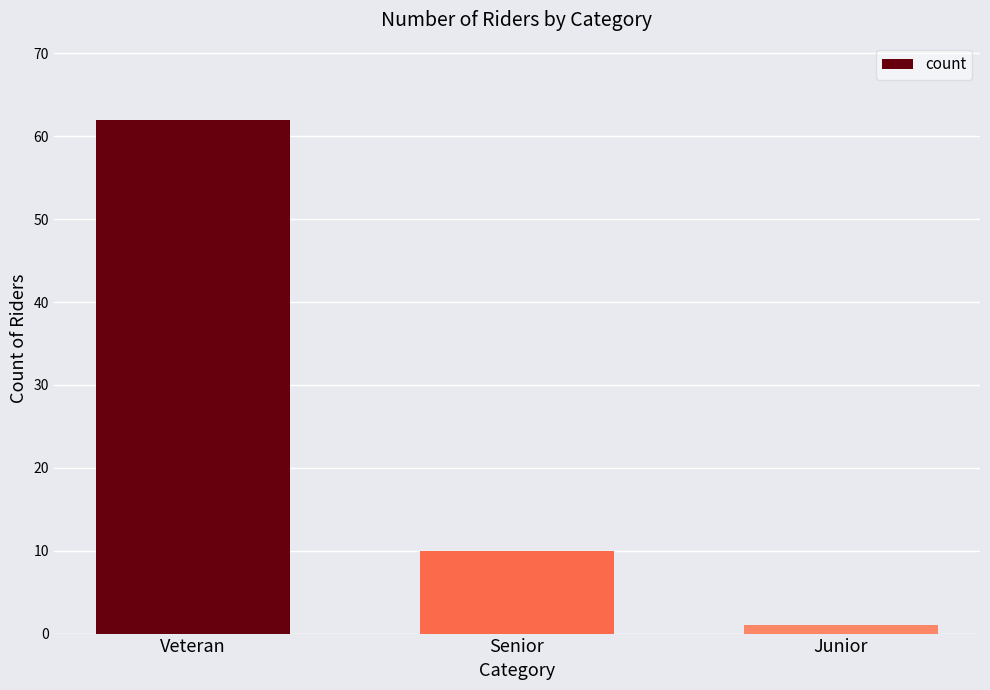

What is the ratio of the value at Senior to the value at Junior?

10.0